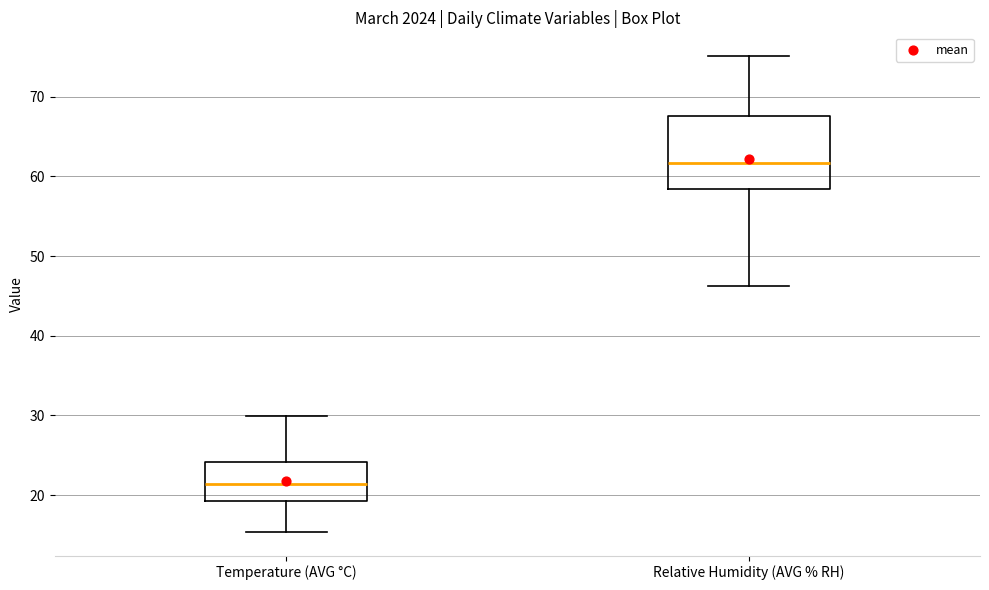

Reading left to right, read every box against the y-axis: the position of its median line, the range the box covers, and the ends of its whiskers. The values are not printed on the chart, so give them approximately, as read against the axis.

Temperature (AVG °C): median 21, box 19 to 24, whiskers 15 to 30
Relative Humidity (AVG % RH): median 62, box 58 to 68, whiskers 46 to 75